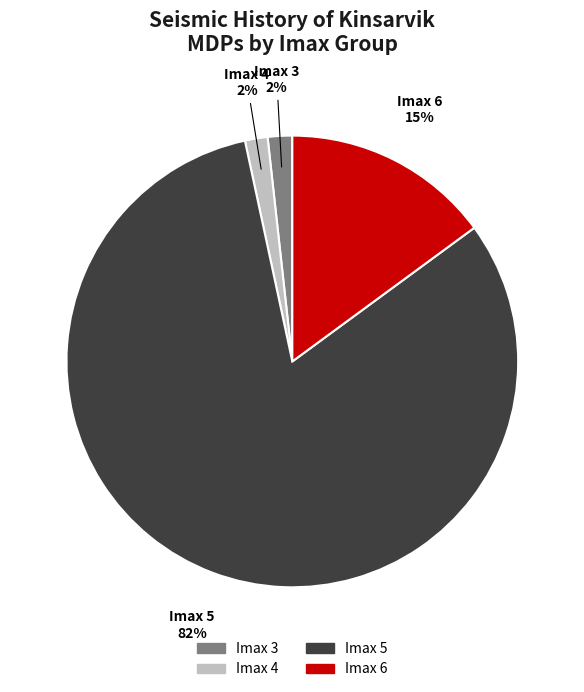

Does any single category account for the majority?

Yes